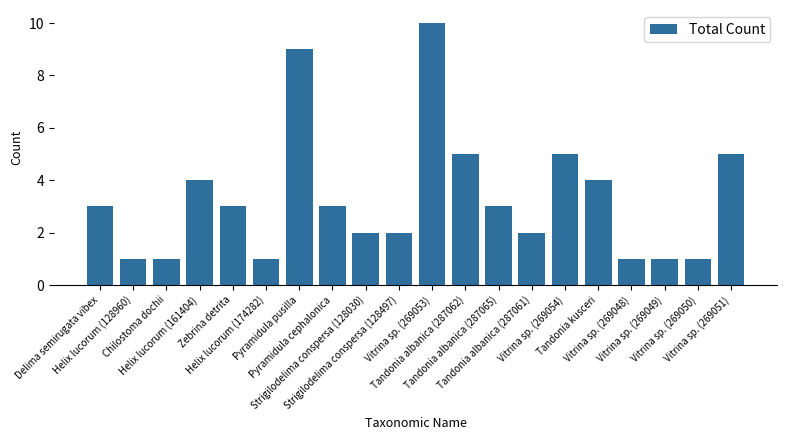

What is the greatest value displayed?

10